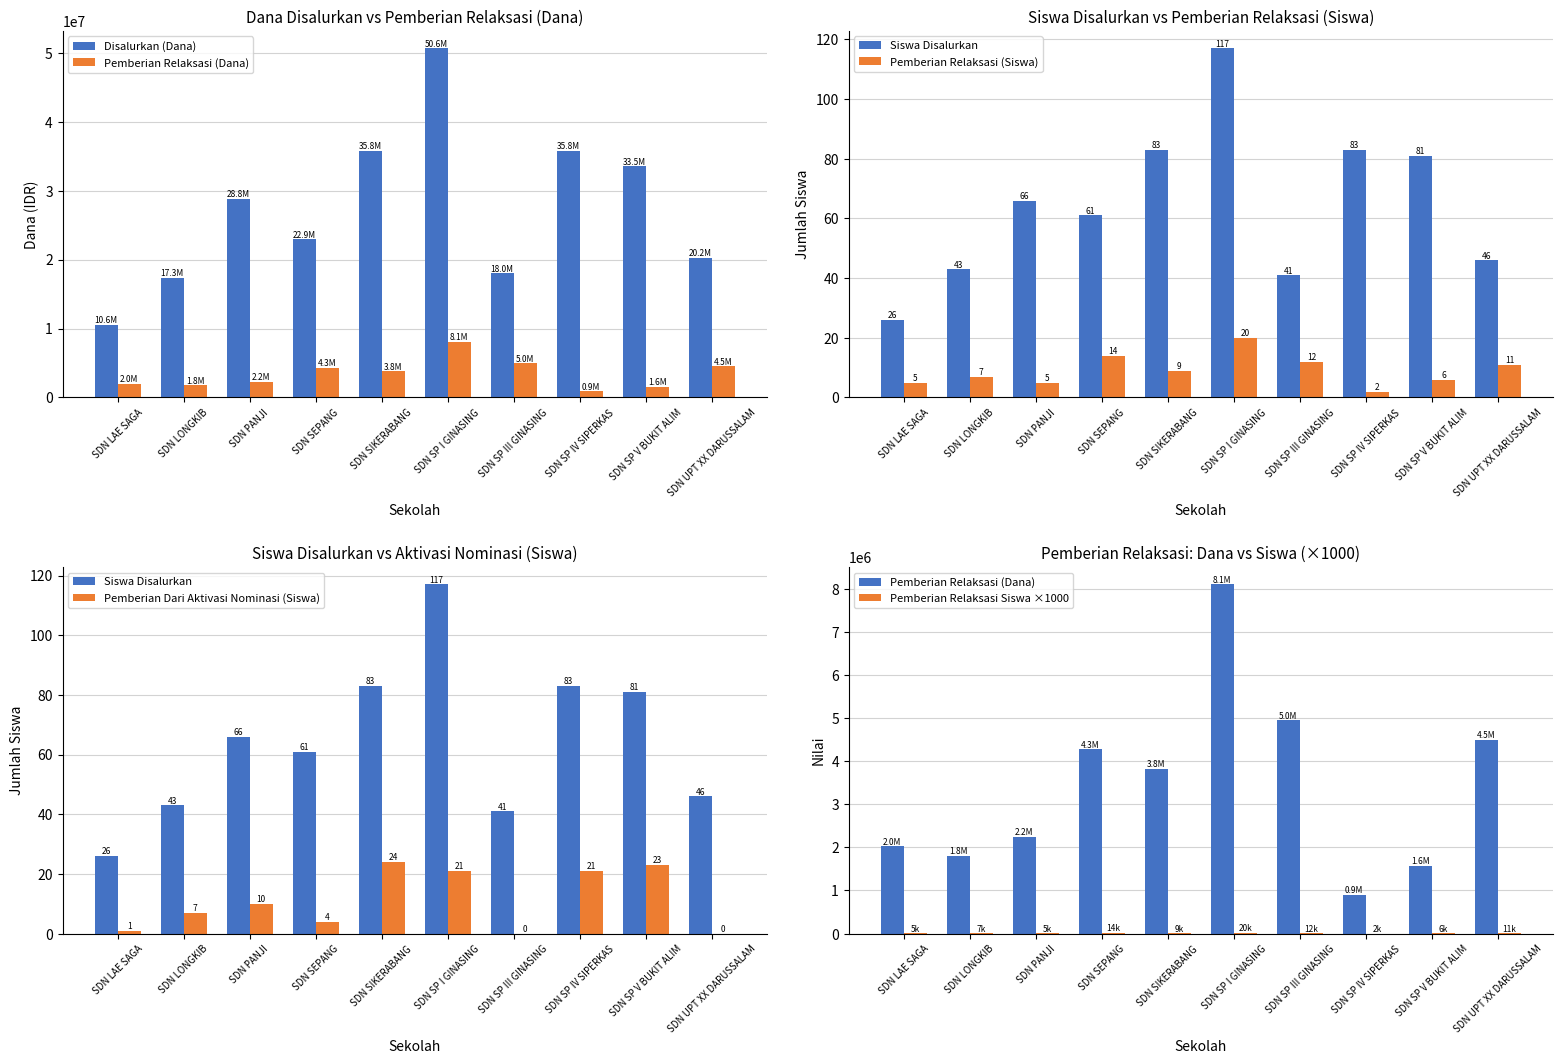

What is the total value across all series at SDN SP III GINASING?

22962053